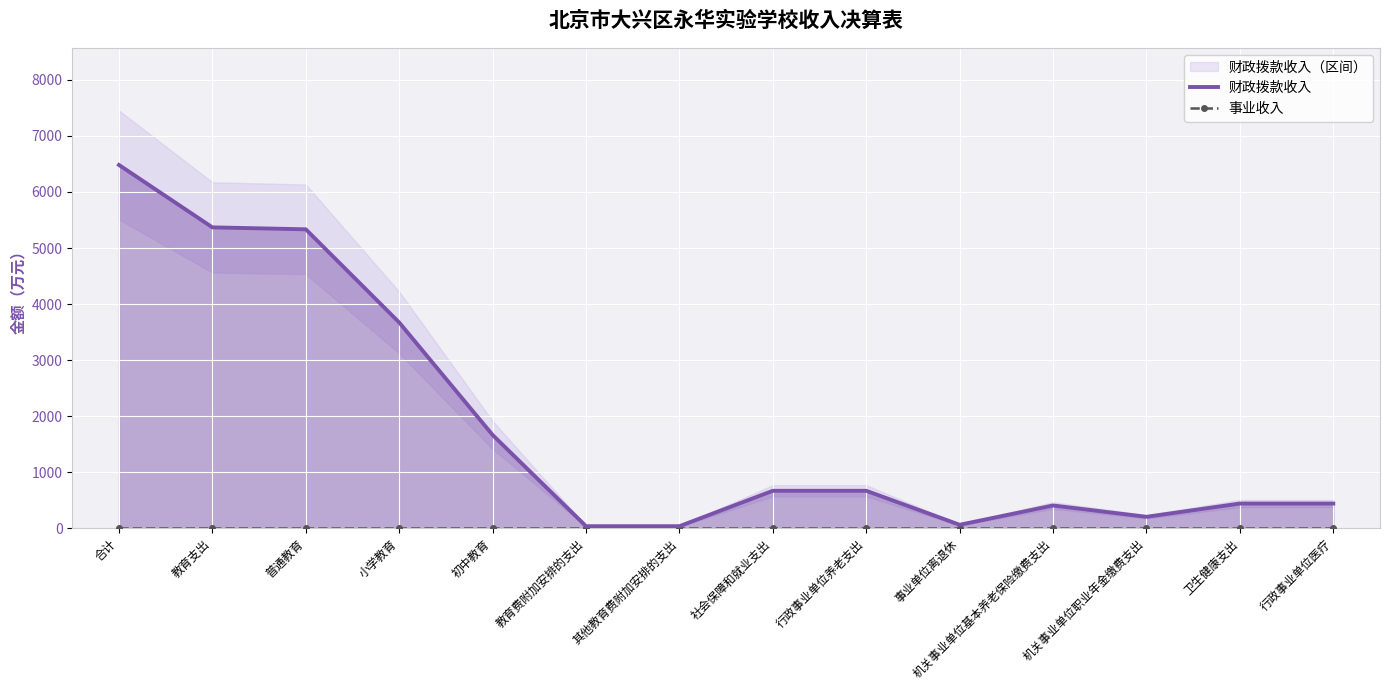

What is the spread (max minus min) of values at 行政事业单位医疗?

439.1